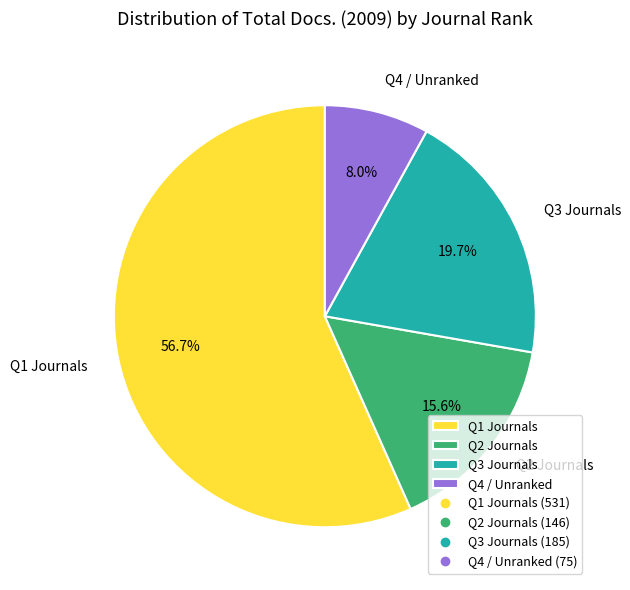

Approximately how many times larger is the value at Q4 / Unranked compared to Q2 Journals?

0.5